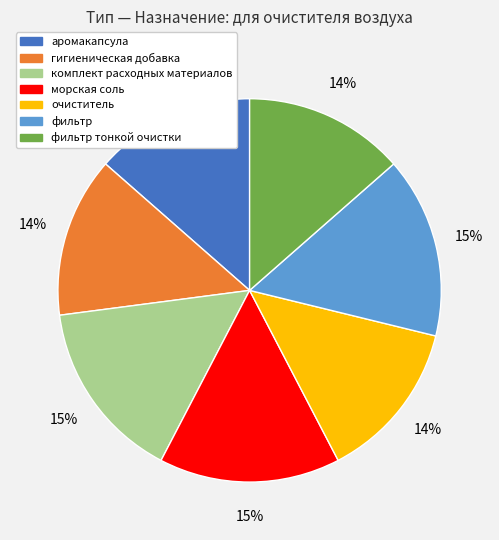

How many segments does this pie chart have?

7